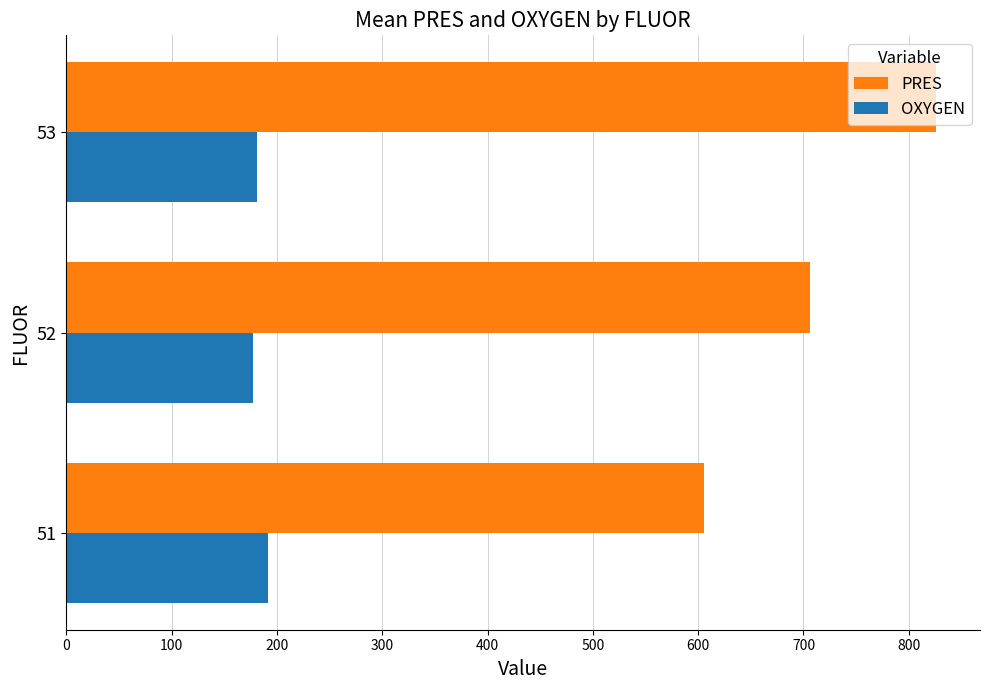

At how many categories does at least one series exceed 449?

3